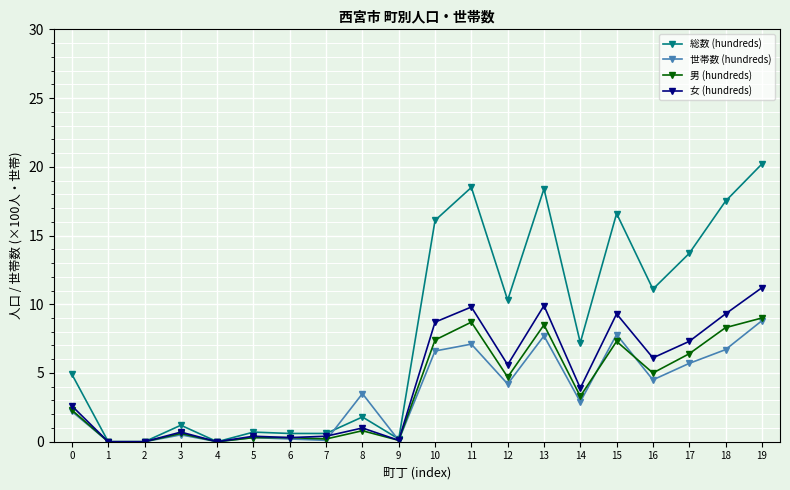

Which series changed the most between 6 and 15?

総数 (hundreds)